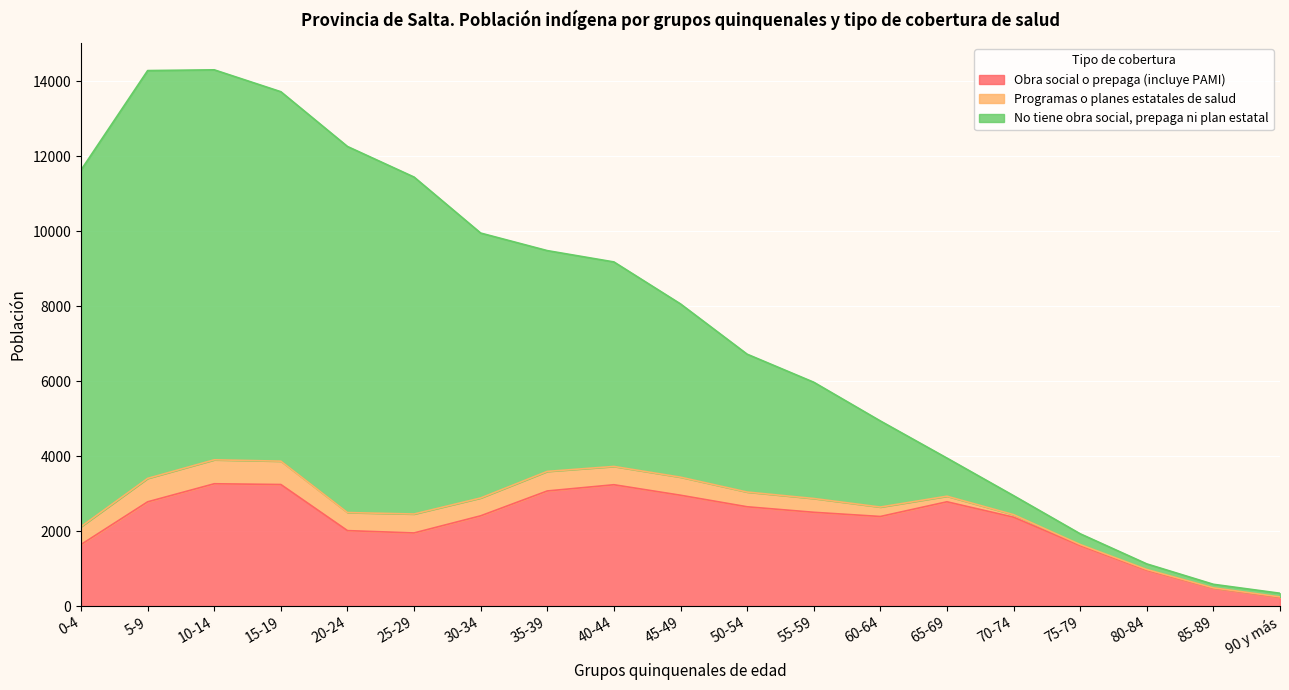

The value of Obra social o prepaga (incluye PAMI) at 25-29 is 3267. True or false?

False